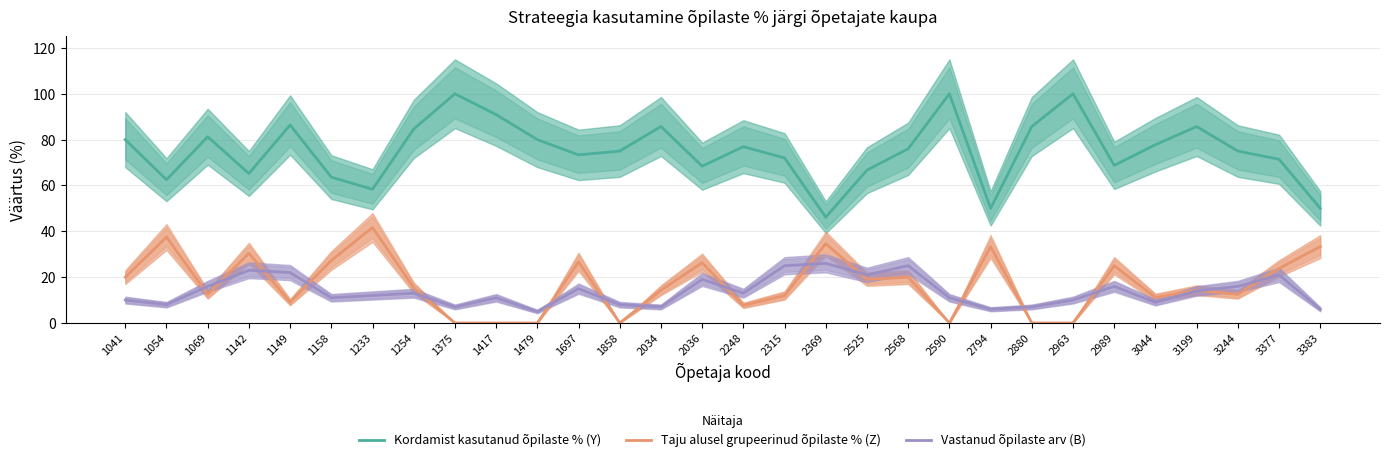

Reading left to right, list all the values displayed in this chart.

Kordamist kasutanud õpilaste % (Y): 1041=80.0	1054=62.5	1069=81.2	1142=65.2	1149=86.4	1158=63.6	1233=58.3	1254=84.6	1375=100.0	1417=90.9	1479=80.0	1697=73.3	1858=75.0	2034=85.7	2036=68.4	2248=76.9	2315=72.0	2369=46.1	2525=66.7	2568=76.0	2590=100.0	2794=50.0	2880=85.7	2963=100.0	2989=68.8	3044=77.8	3199=85.7	3244=75.0	3377=71.4	3383=50.0
Taju alusel grupeerinud õpilaste % (Z): 1041=20.0	1054=37.5	1069=12.5	1142=30.4	1149=9.1	1158=27.3	1233=41.7	1254=15.4	1375=0.0	1417=0.0	1479=0.0	1697=26.7	1858=0.0	2034=14.3	2036=26.3	2248=7.7	2315=12.0	2369=34.6	2525=19.1	2568=20.0	2590=0.0	2794=33.3	2880=0.0	2963=0.0	2989=25.0	3044=11.1	3199=14.3	3244=12.5	3377=23.8	3383=33.3
Vastanud õpilaste arv (B): 1041=10.0	1054=8.0	1069=16.0	1142=23.0	1149=22.0	1158=11.0	1233=12.0	1254=13.0	1375=7.0	1417=11.0	1479=5.0	1697=15.0	1858=8.0	2034=7.0	2036=19.0	2248=13.0	2315=25.0	2369=26.0	2525=21.0	2568=25.0	2590=11.0	2794=6.0	2880=7.0	2963=10.0	2989=16.0	3044=9.0	3199=14.0	3244=16.0	3377=21.0	3383=6.0